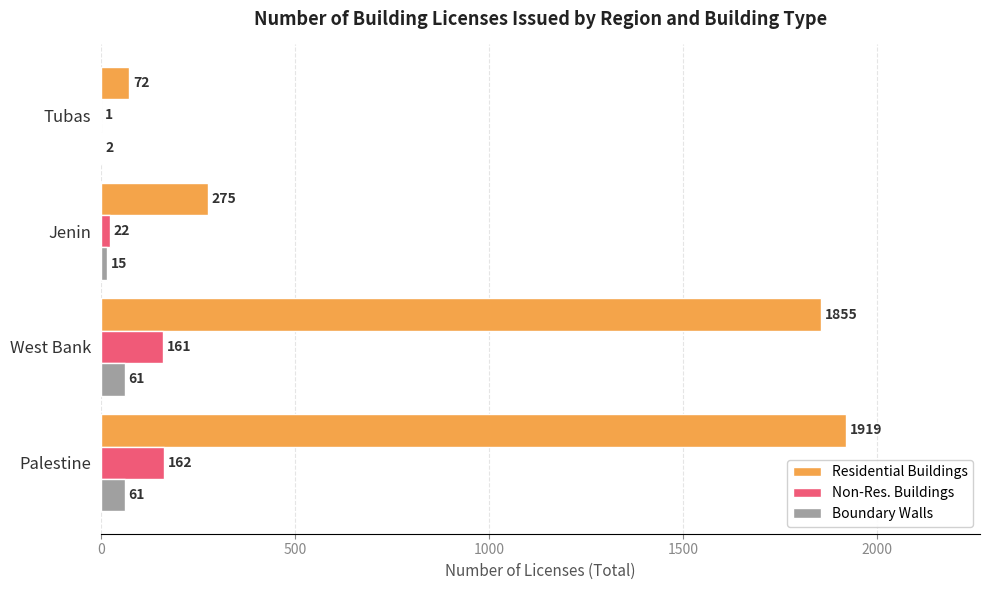

Which series has the largest total across all categories?

Residential Buildings